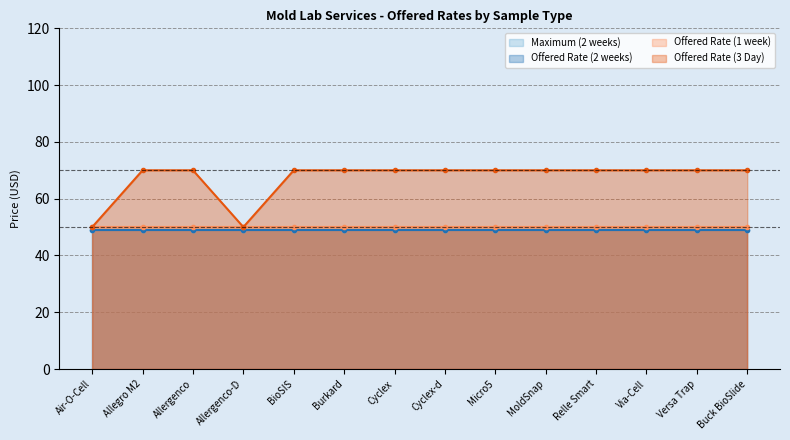

Read the Offered Rate (1 week) value at Relle Smart.

50